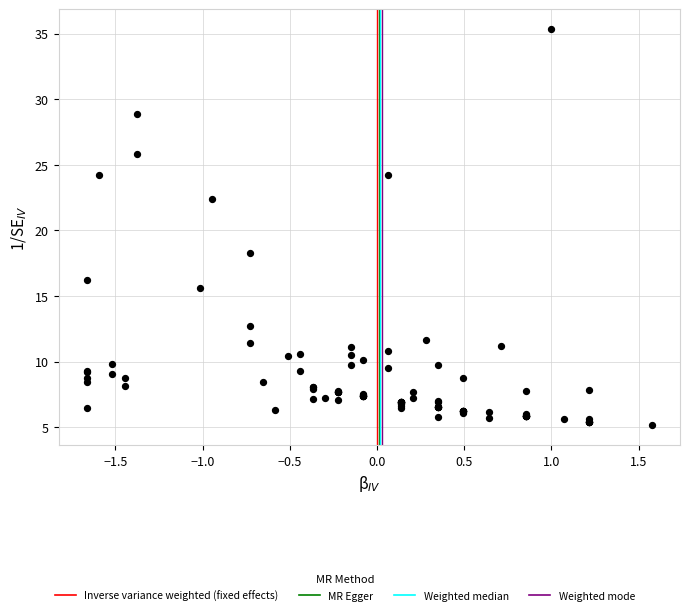

What Y value in the scatter plot is closest to 20?

18.3